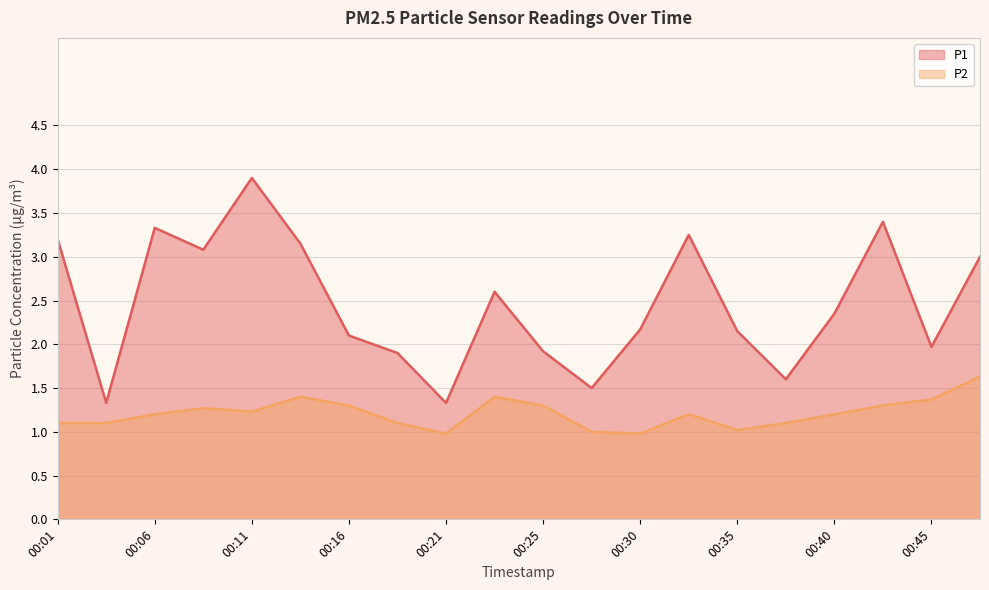

Which series has the largest range (max minus min)?

P1